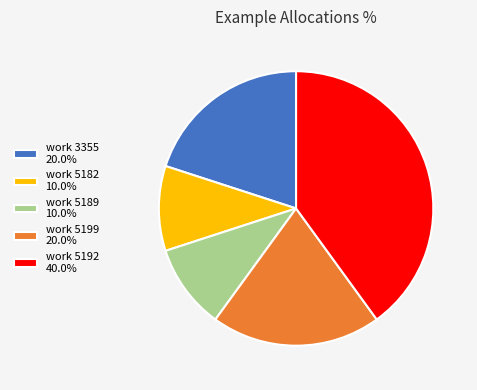

Is there any slice that represents more than half of the pie?

No